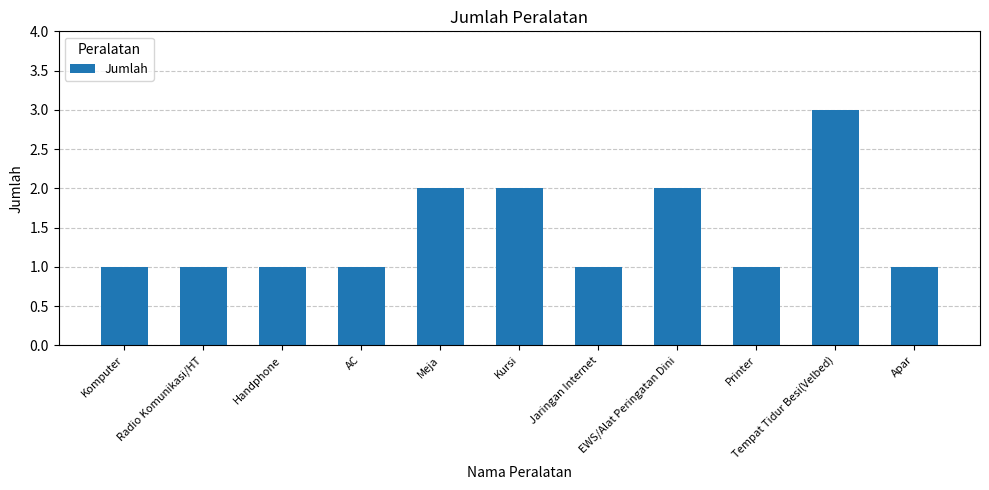

What is the sum of the values at Kursi and Meja?

4